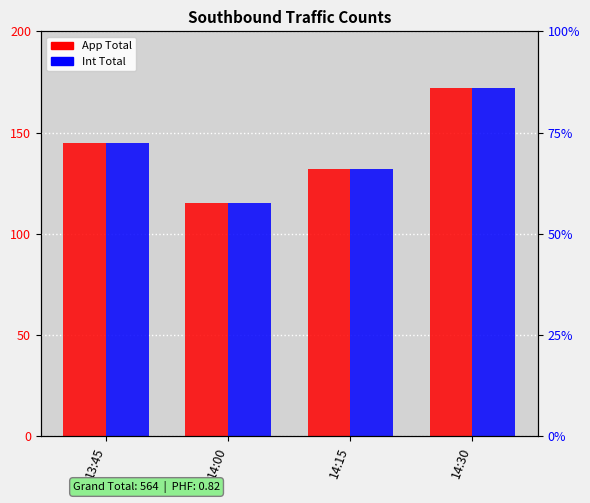

Between 14:00 and 14:30, which series saw the biggest shift?

App Total